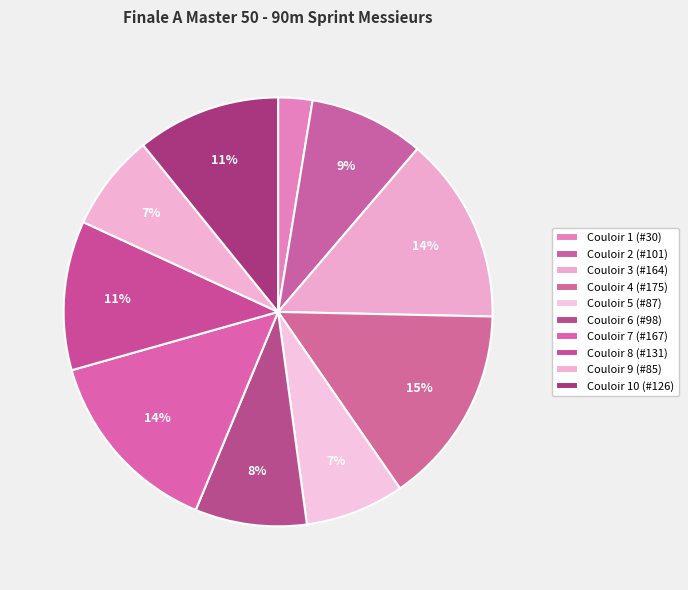

Count the number of slices in the pie.

10